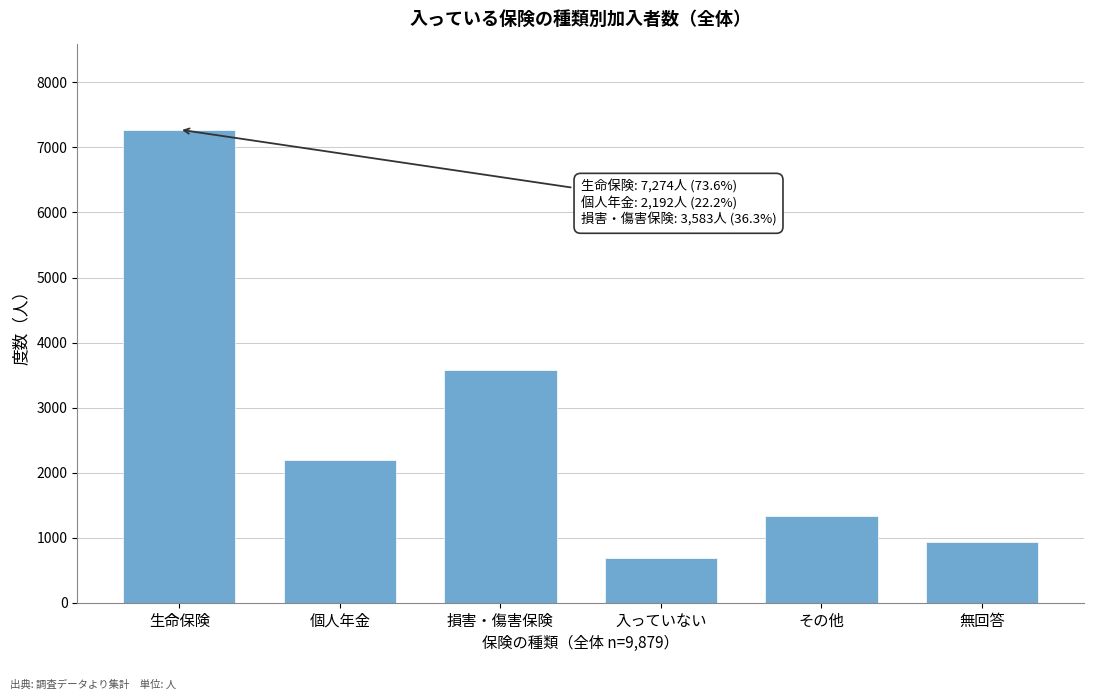

Reading left to right, what are all the values shown in this chart?

生命保険=7274	個人年金=2192	損害・傷害保険=3583	入っていない=692	その他=1331	無回答=938